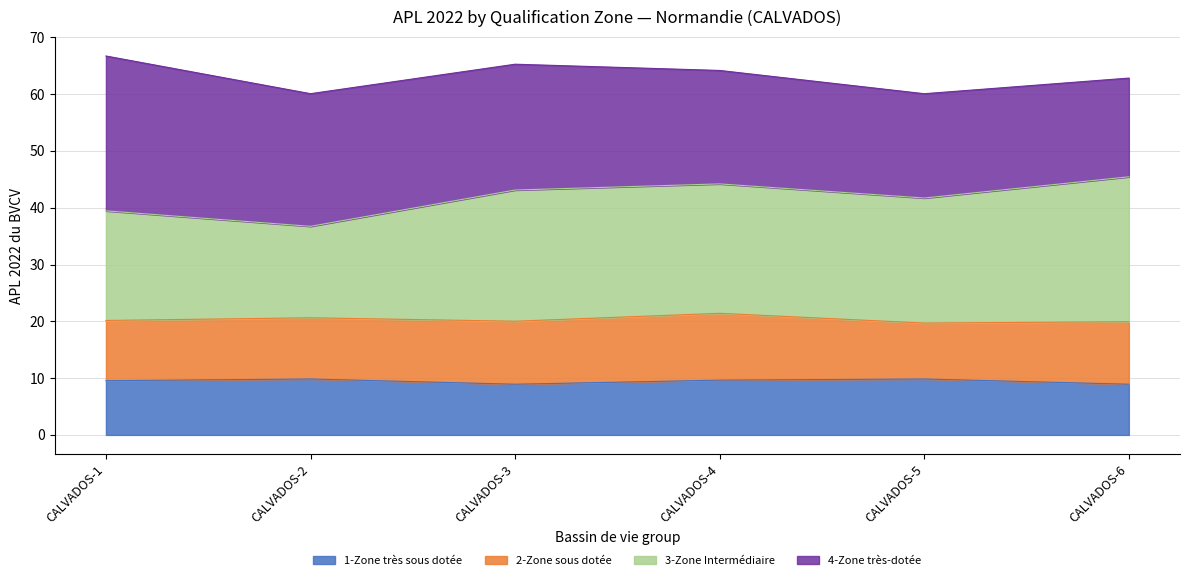

What is the highest value of the 1-Zone très sous dotée series?

9.8